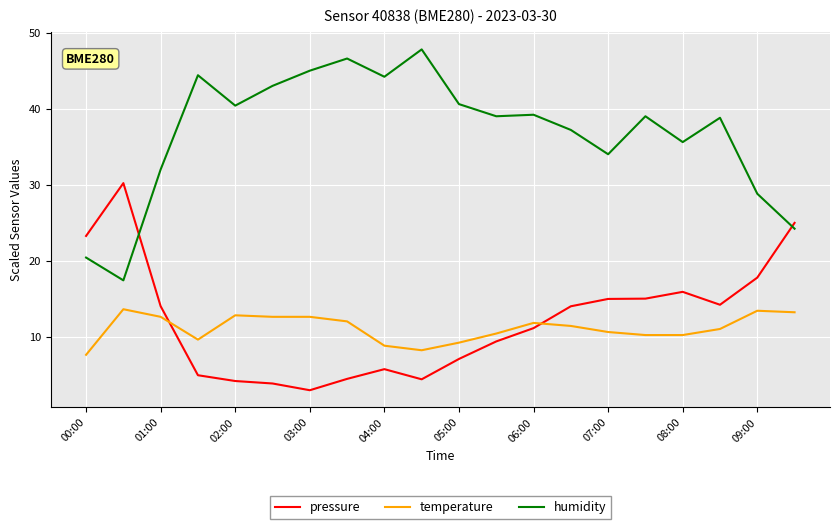

What is the average value of the temperature series?

11.1